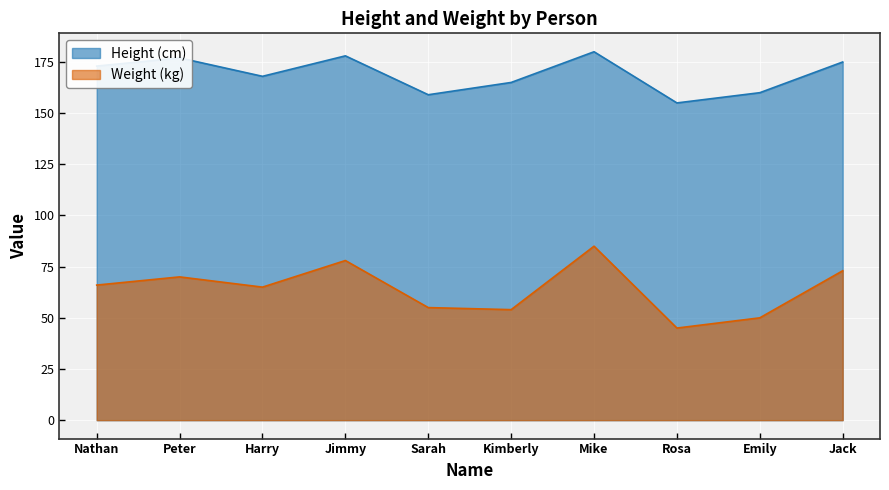

Reading left to right, what are all the values shown in this chart?

Height (cm): 173	177	168	178	159	165	180	155	160	175
Weight (kg): 66	70	65	78	55	54	85	45	50	73